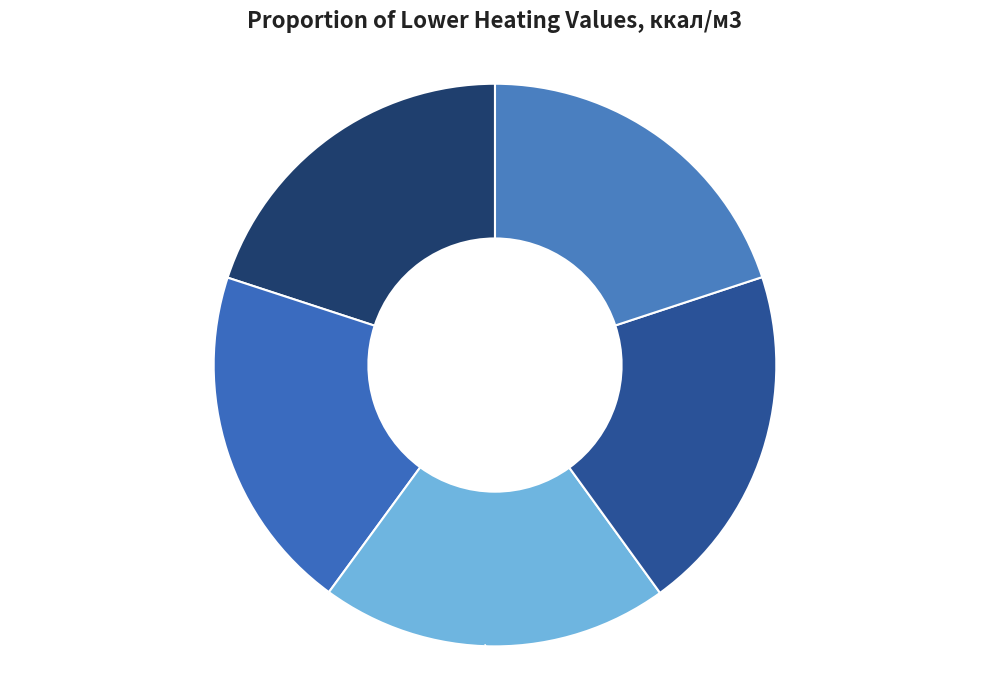

Is it true that Day 28 (34.18), 20% is 28% of the pie?

False